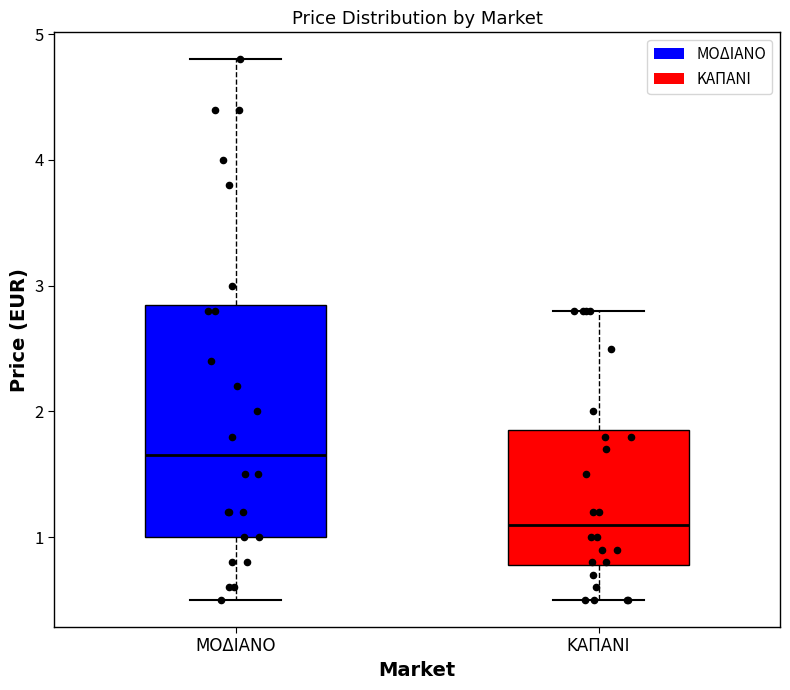

Comparing the boxes themselves (not the whiskers), which one is the tallest?

ΜΟΔΙΑΝΟ